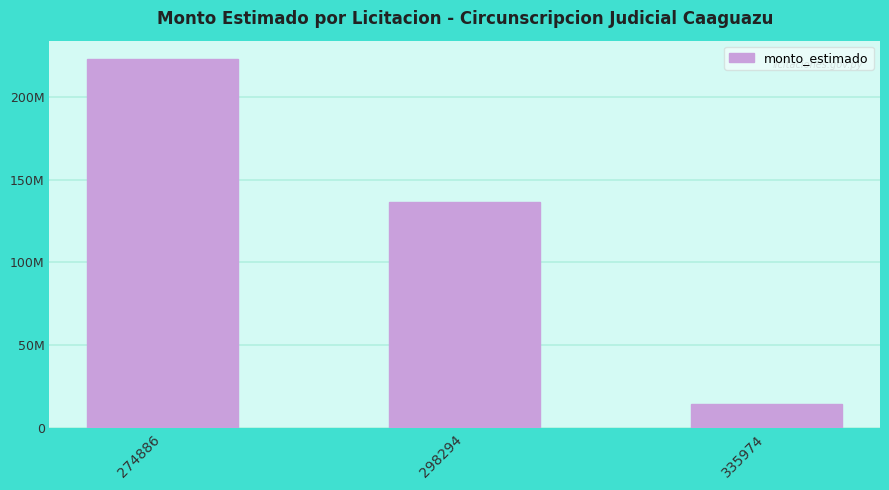

Reading left to right, extract all data points from this chart.

222720000	136160000	14700000